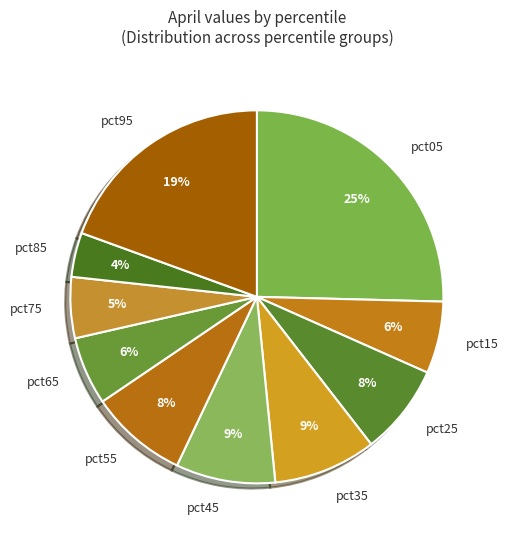

To the nearest percent, what is the difference between the pct95 and pct55 slice percentages?

11%